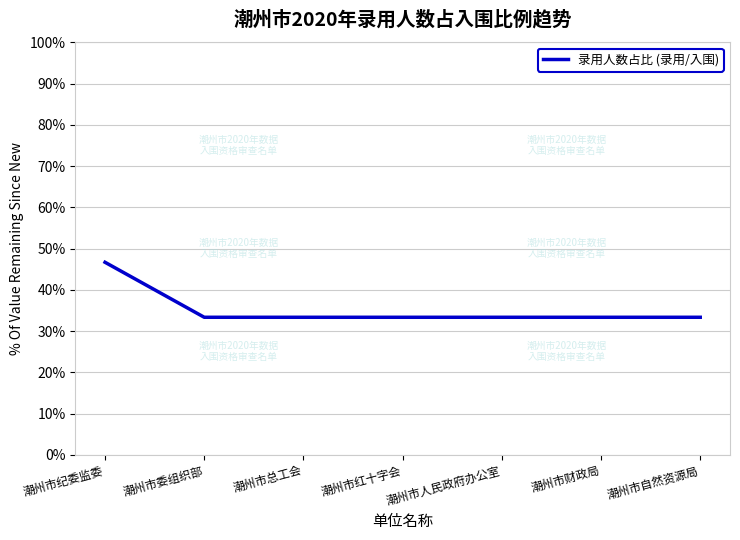

What is the maximum value shown in the chart?

46.7